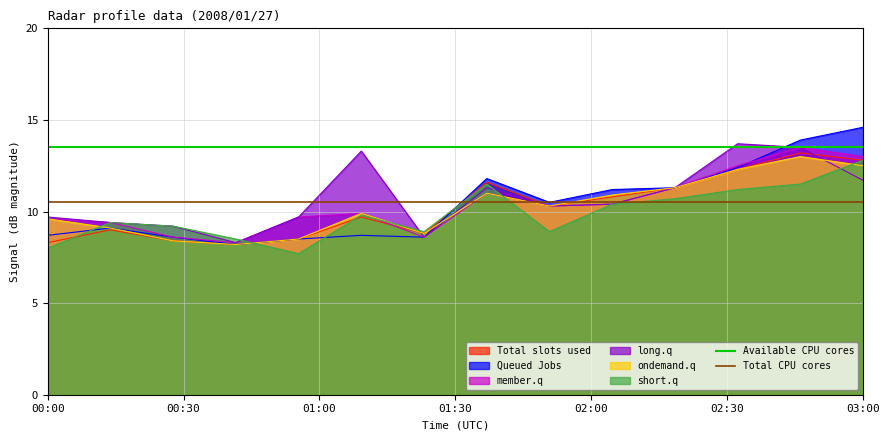

The ondemand.q series shows 9.6 at 00:00. True or false?

True